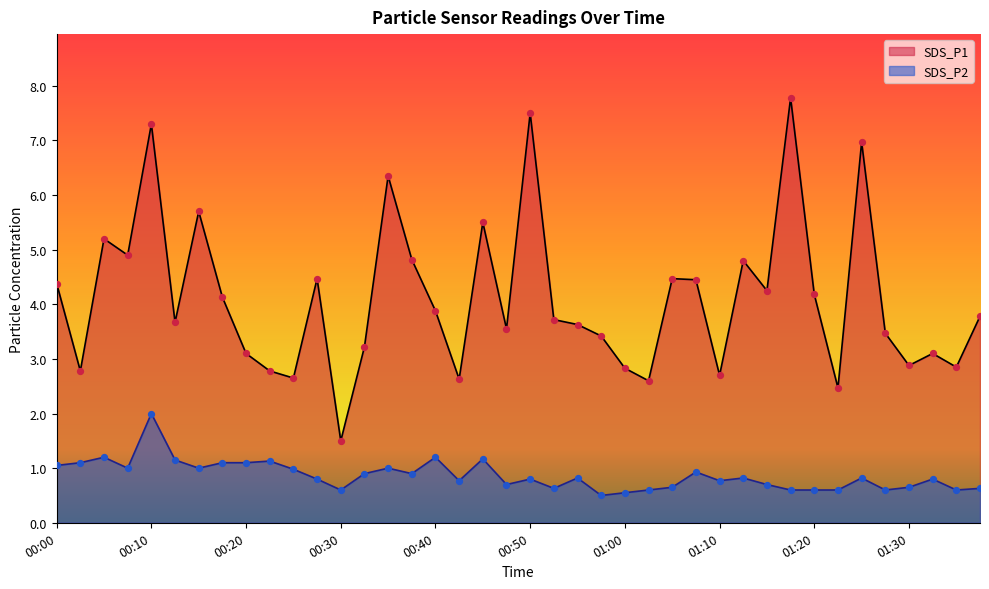

Which series has the widest spread of Y values?

SDS_P1